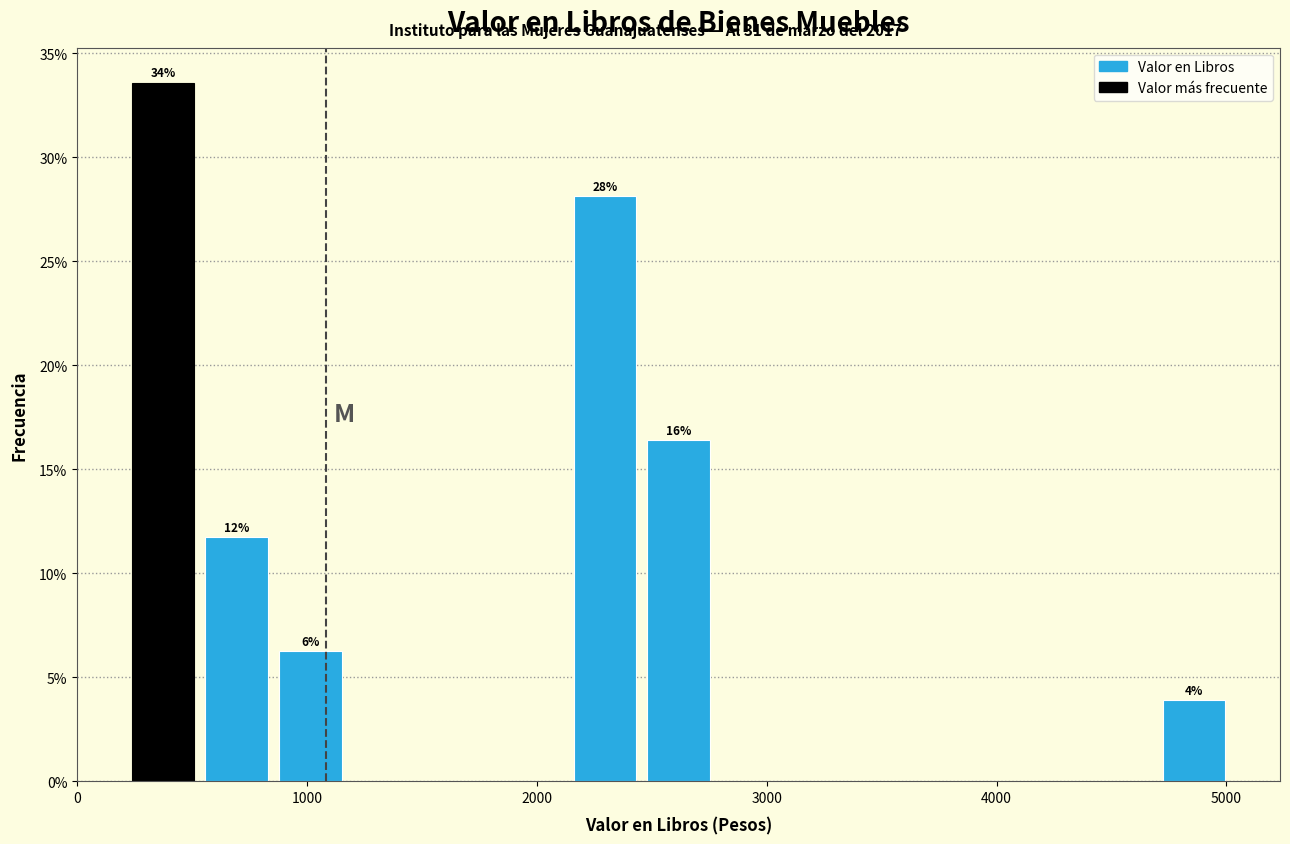

Around what value on the x-axis is the tallest bar? Give the approximate position of its centre, as read against the axis.

400